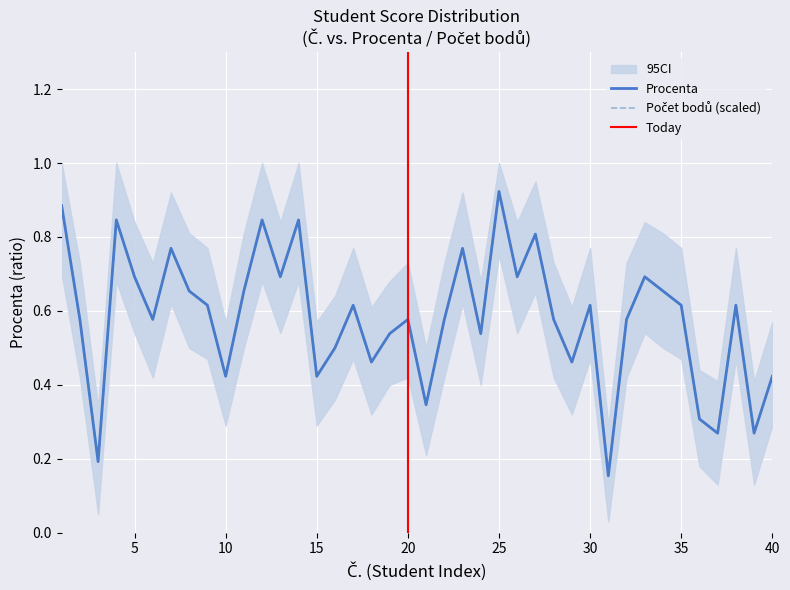

The Procenta series shows 1.1 at 7. True or false?

False